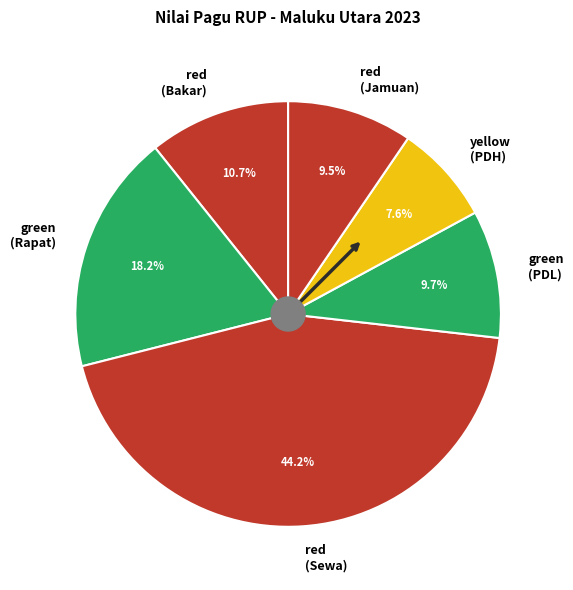

To the nearest percent, what is the difference between the largest and smallest slice percentages?

37%